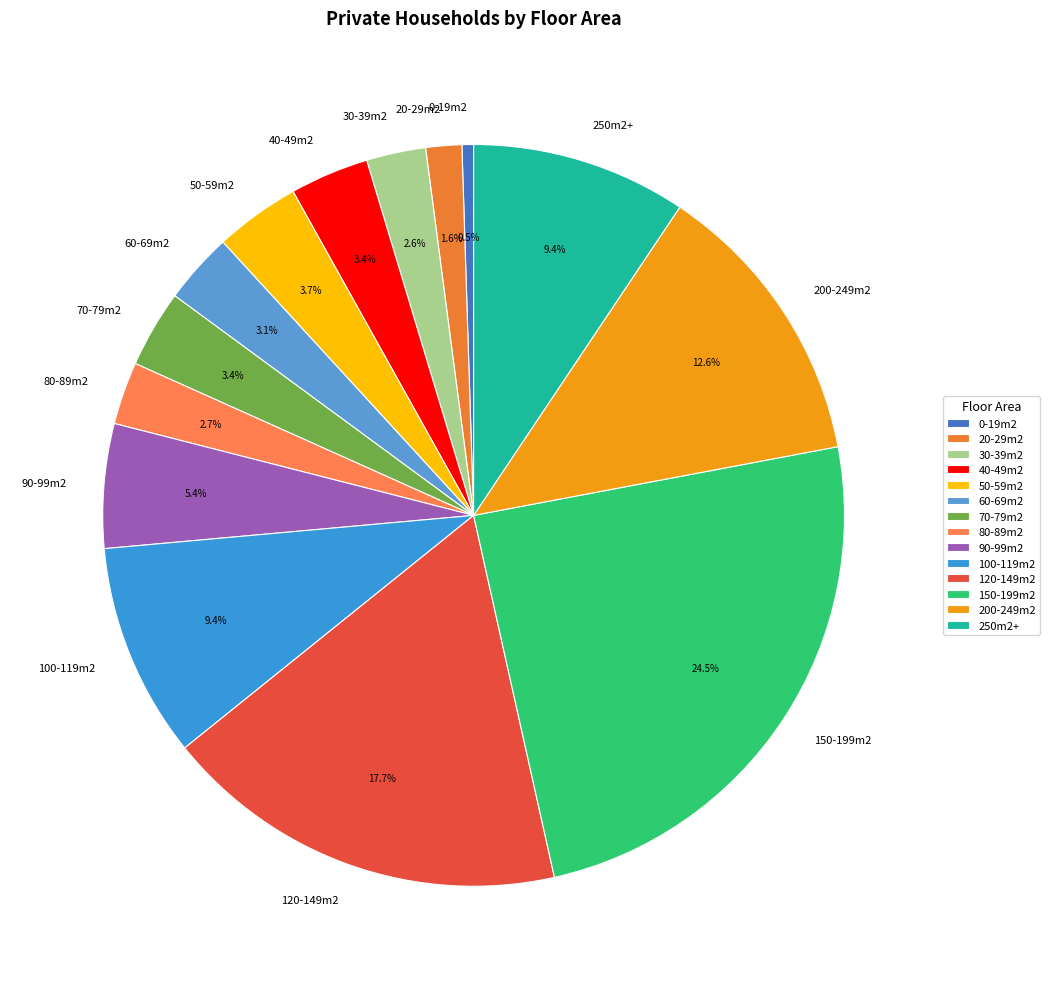

To the nearest percent, what portion does 250m2+ represent?

9%